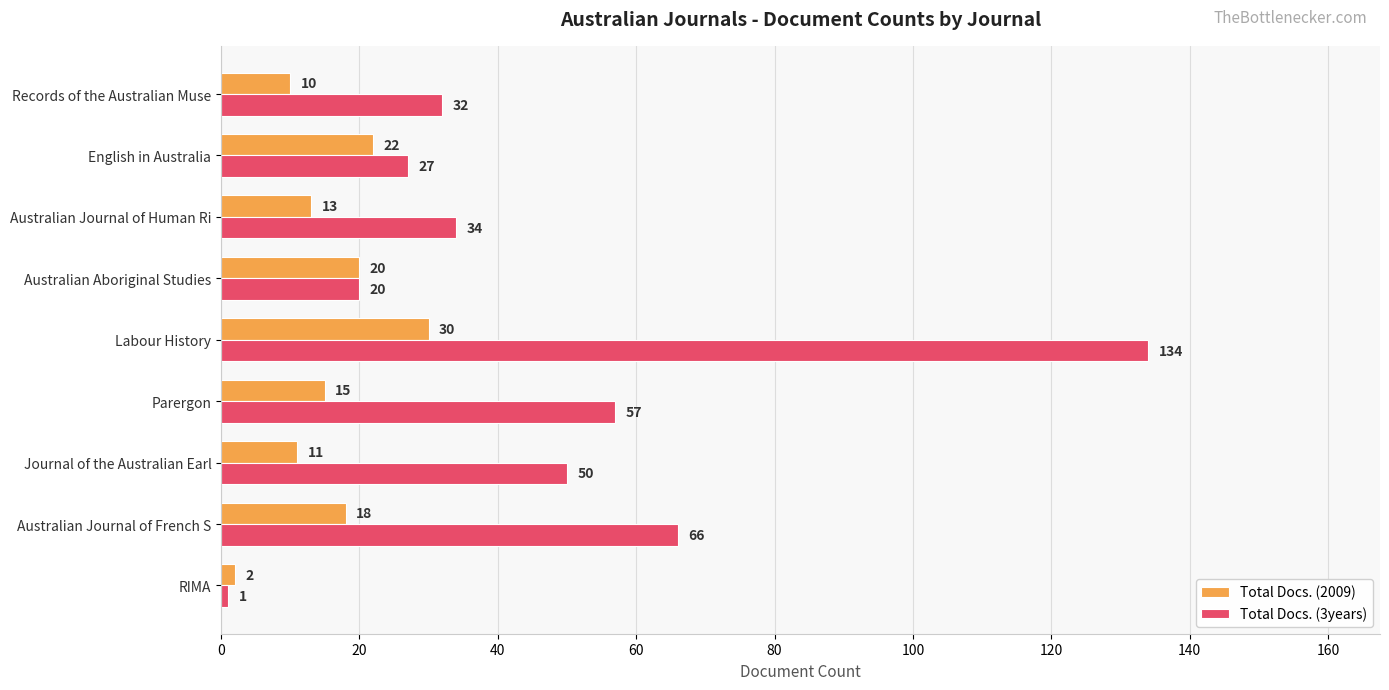

What is the average value of the Total Docs. (3years) series?

47